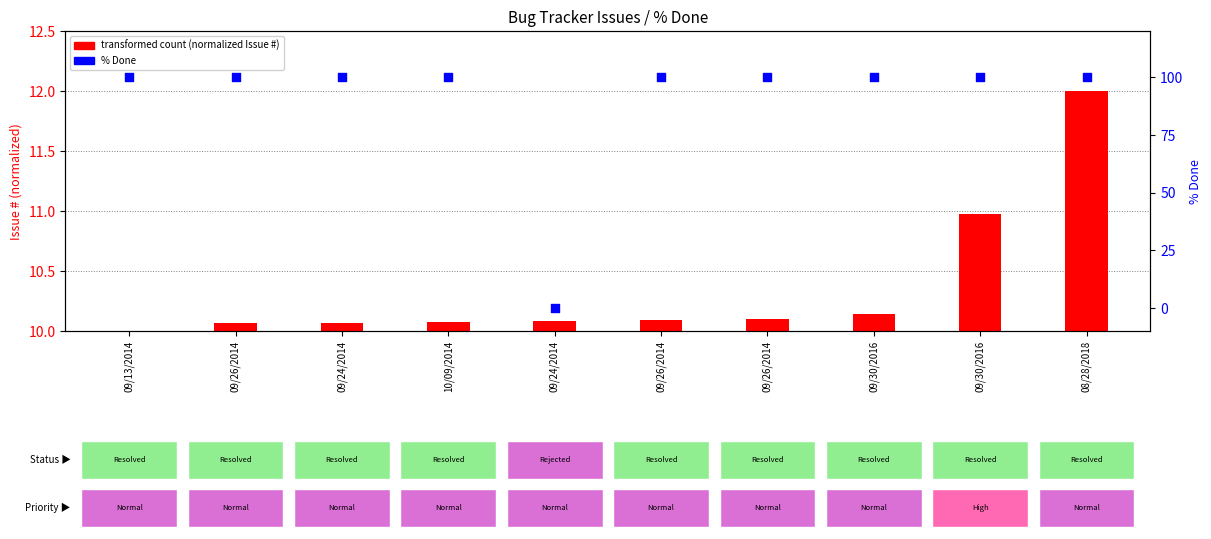

At which category is the sum across all series the highest?

08/28/2018